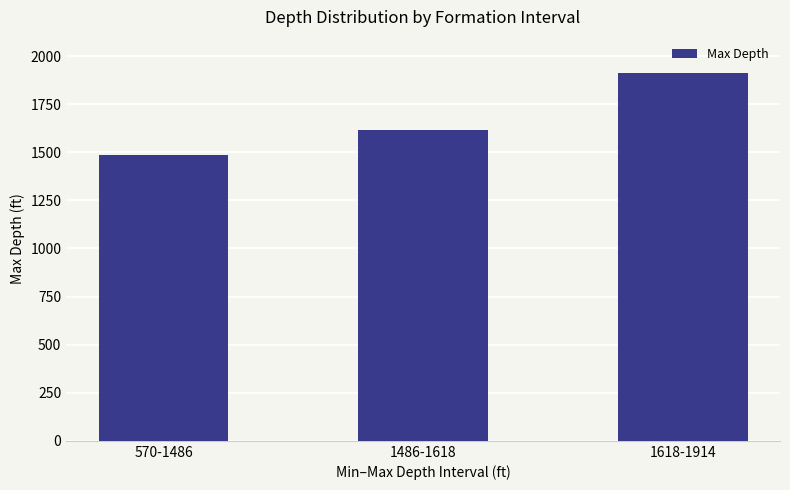

Does the chart contain stacked bars?

No